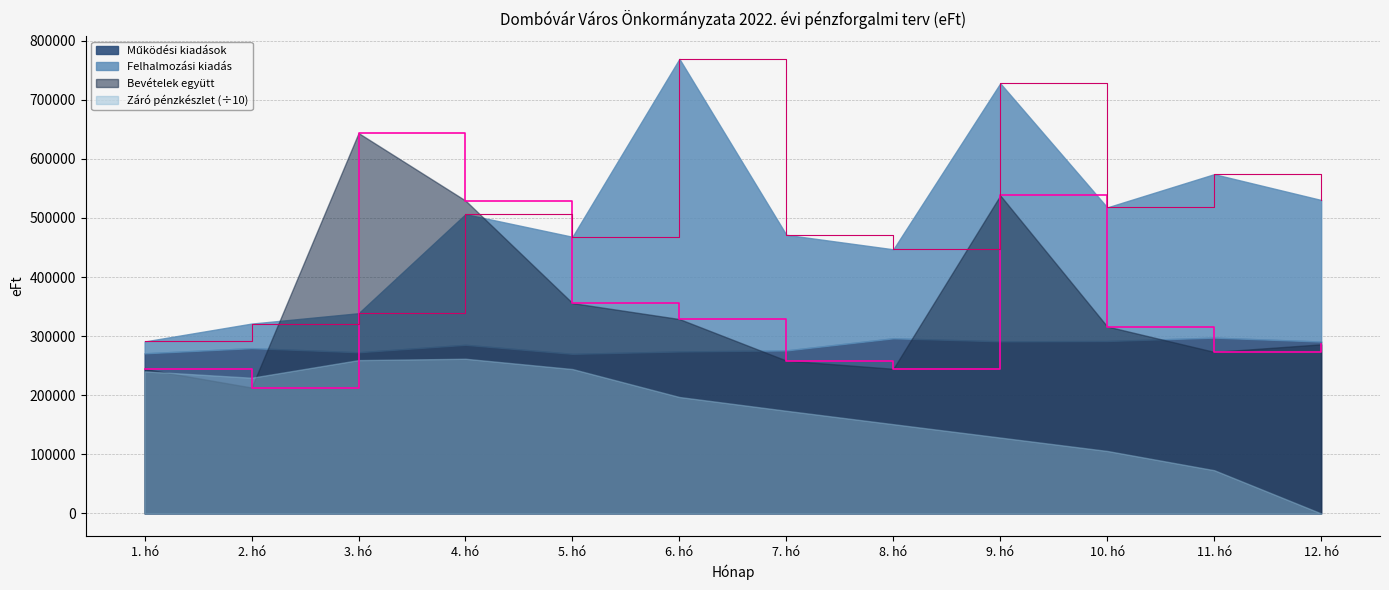

What is the highest value of the Bevételek együtt series?

643507